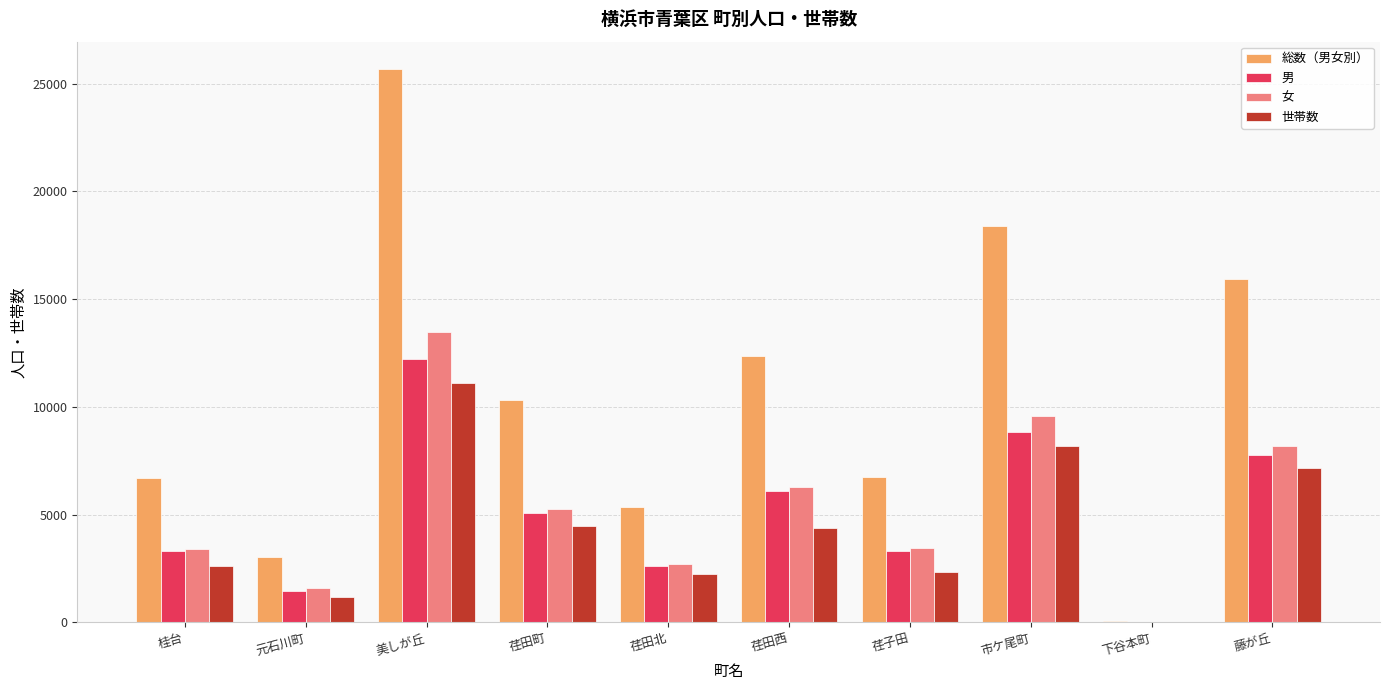

At which label does 男 reach its peak?

美しが丘